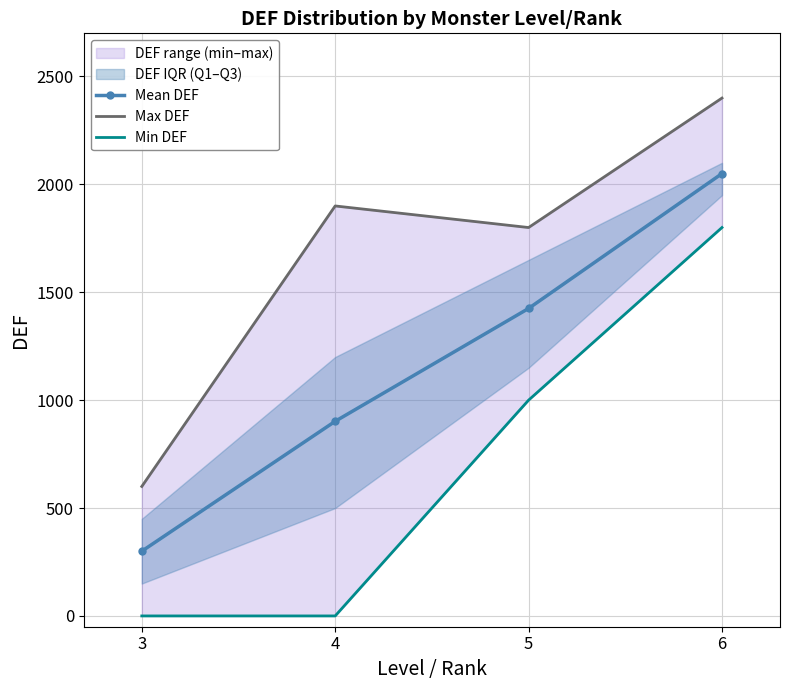

What is the sum of all Max DEF values?

6700